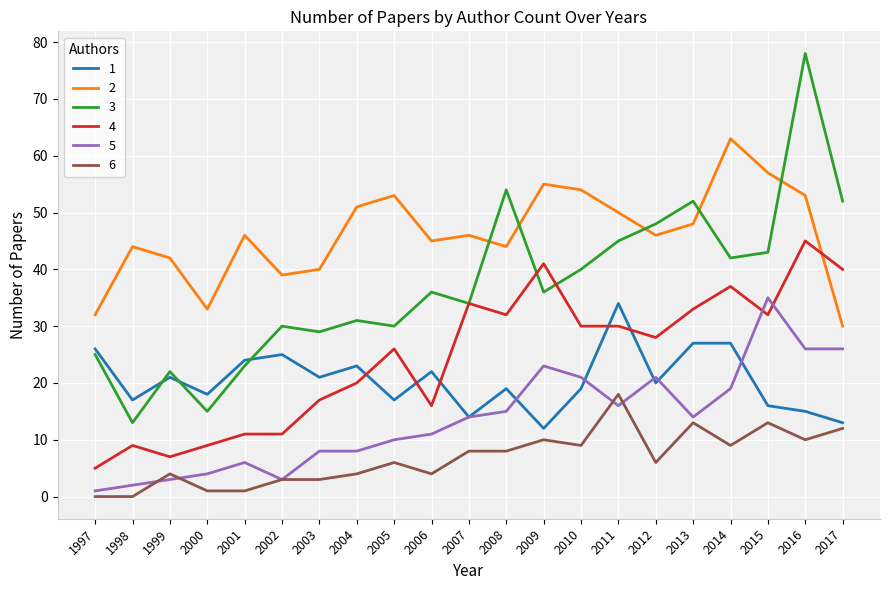

Count the number of data series in this chart.

6